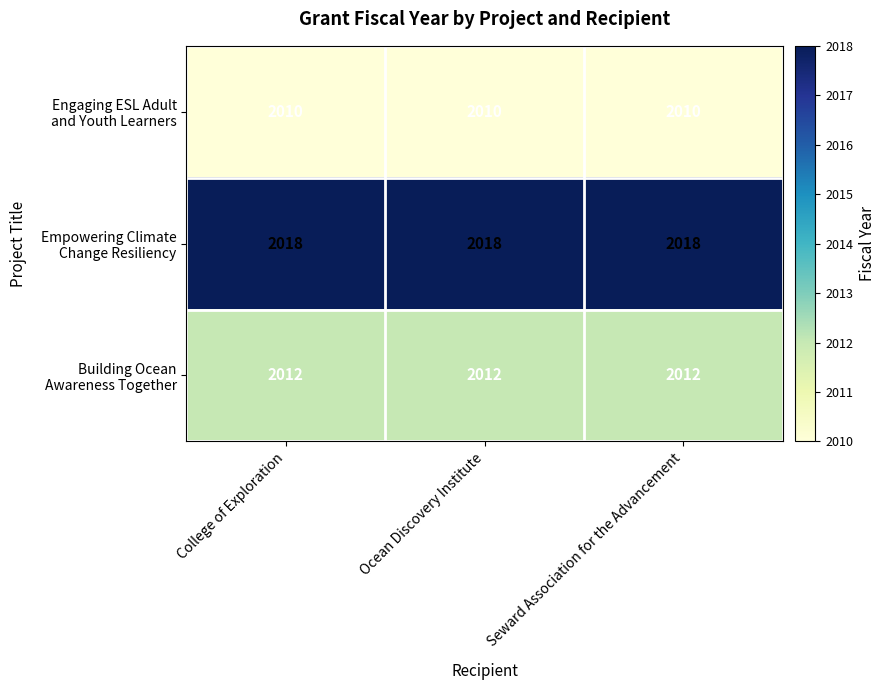

What is the minimum value shown in the chart?

2010